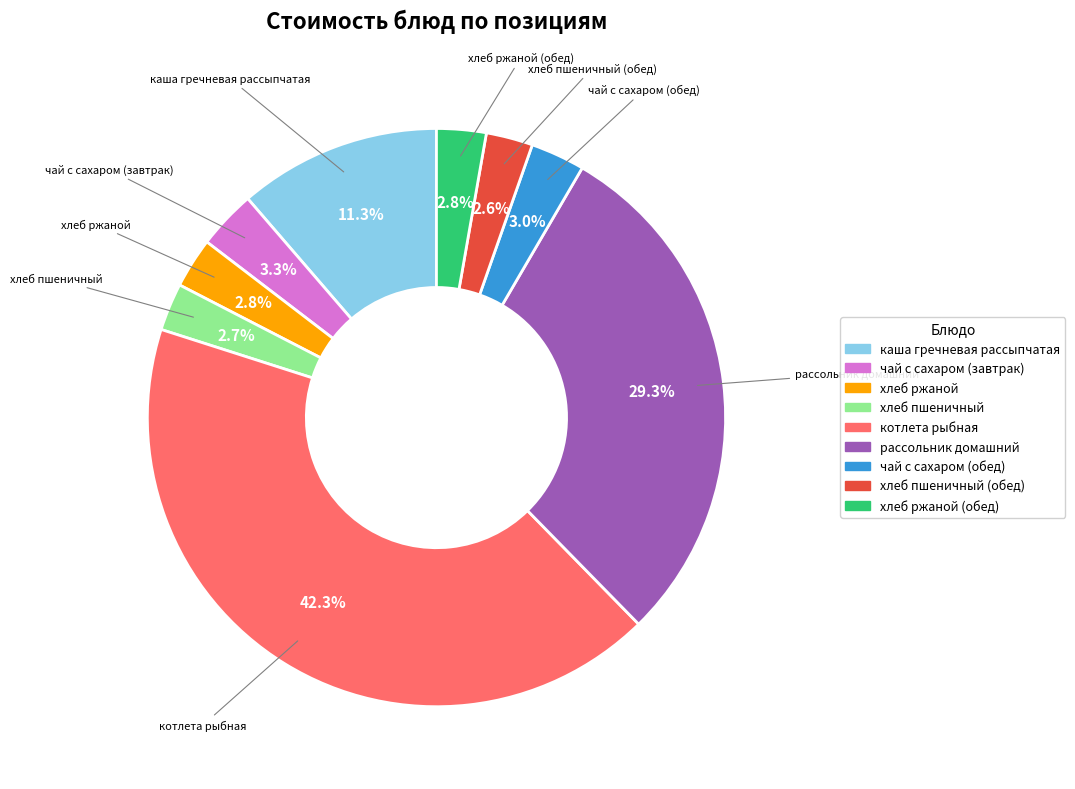

Is there a majority slice in this chart?

No